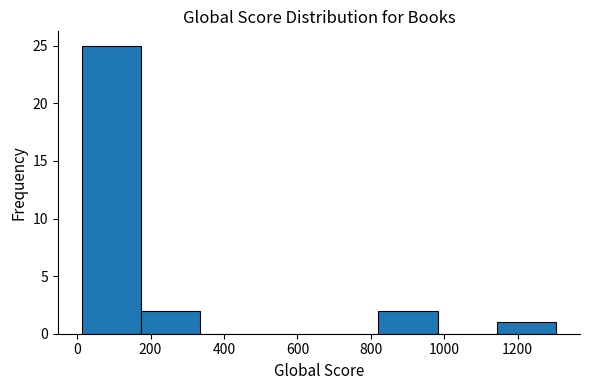

Reading left to right, list every bar in this chart as the range it spans on the x-axis followed by its height. Neither the bar edges nor the heights are printed on the chart, so give them approximately, as read against the axes.

20 to 180: 25
180 to 340: 2
340 to 500: 0
500 to 660: 0
660 to 820: 0
820 to 980: 2
980 to 1140: 0
1140 to 1300: 1